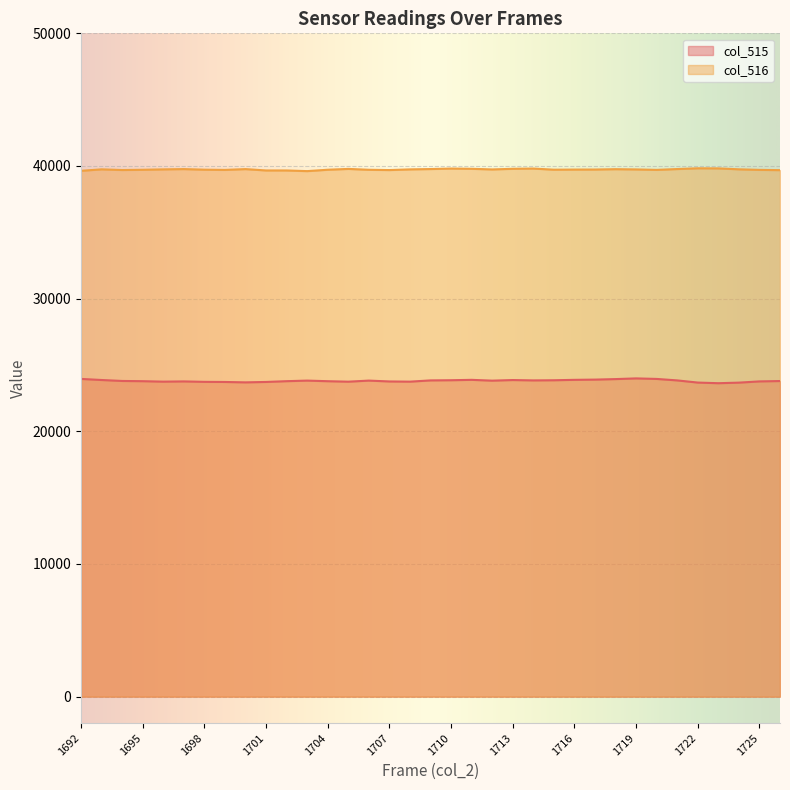

What is the difference between the second highest and second lowest values in the col_515 series?

280